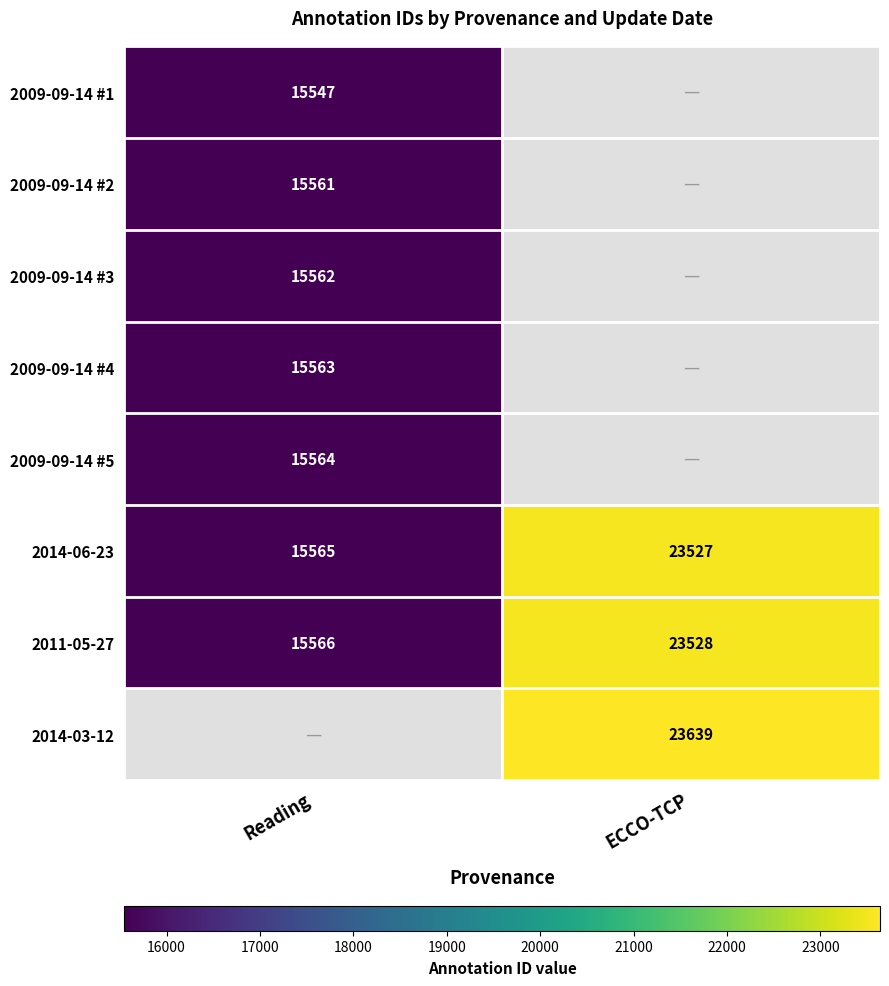

True or false: 2011-05-27 has a value of 35027 at ECCO-TCP.

False